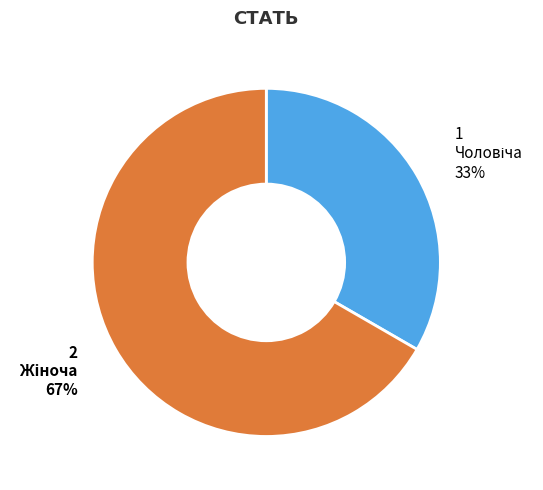

Does any single category account for the majority?

Yes